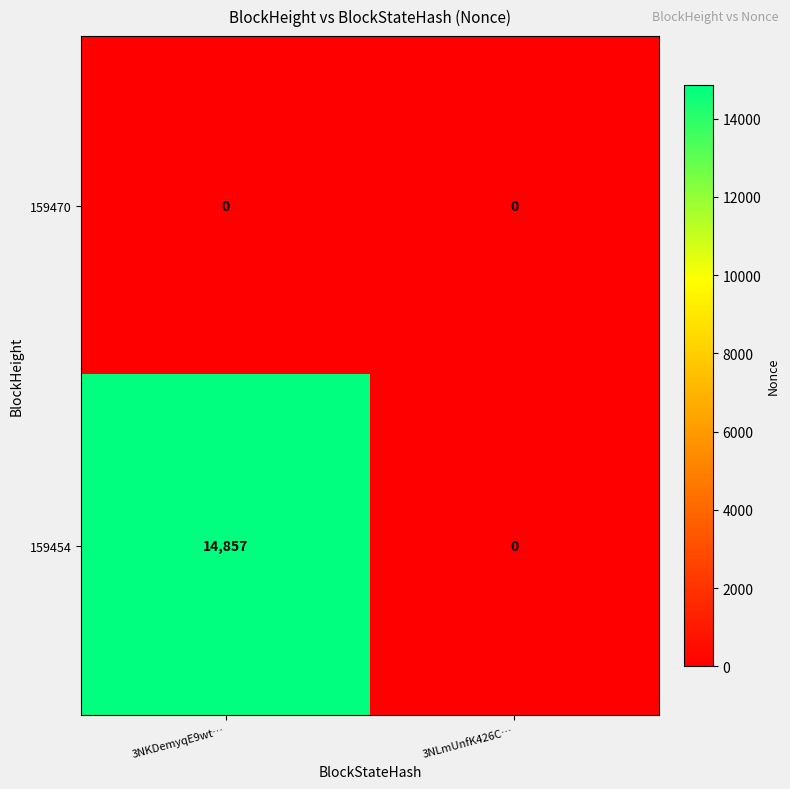

Reading left to right, transcribe all the data shown in this chart.

159470: 3NKDemyqE9wt…=0	3NLmUnfK426C…=0
159454: 3NKDemyqE9wt…=14857	3NLmUnfK426C…=0